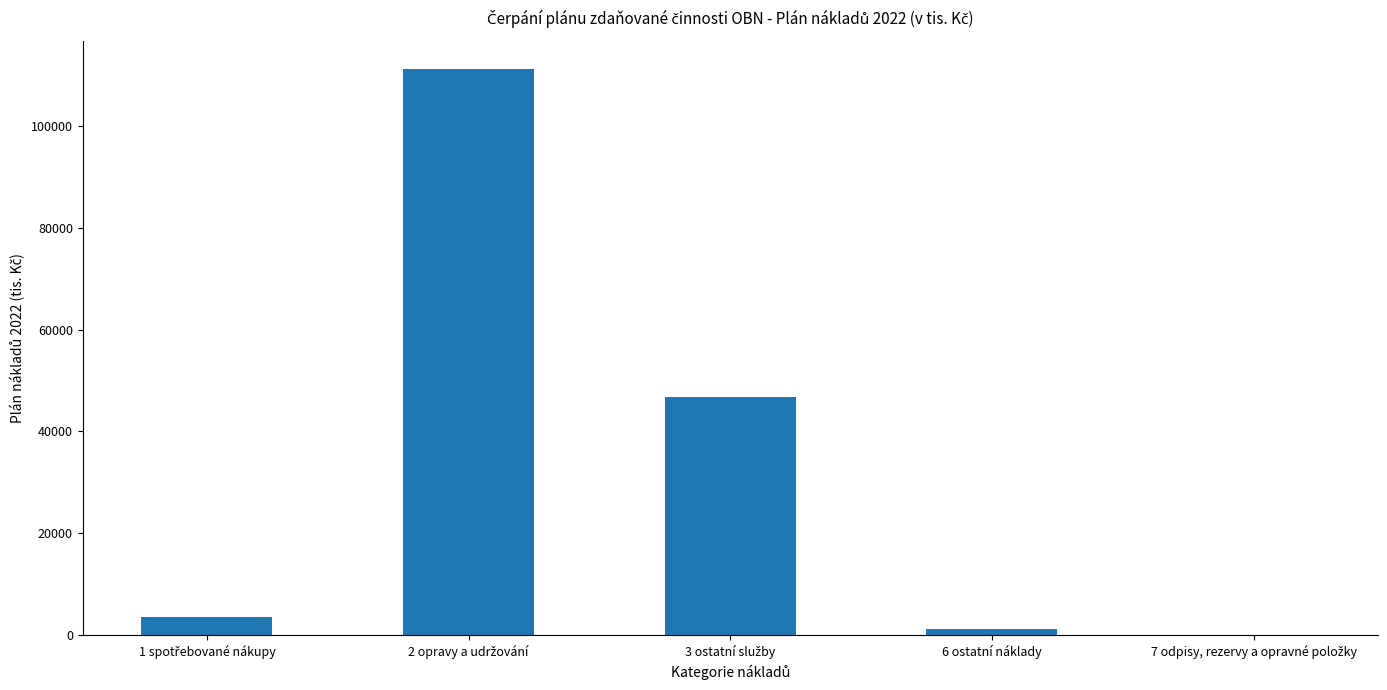

Reading left to right, extract all data points from this chart.

3616	111140	46783	1100	0